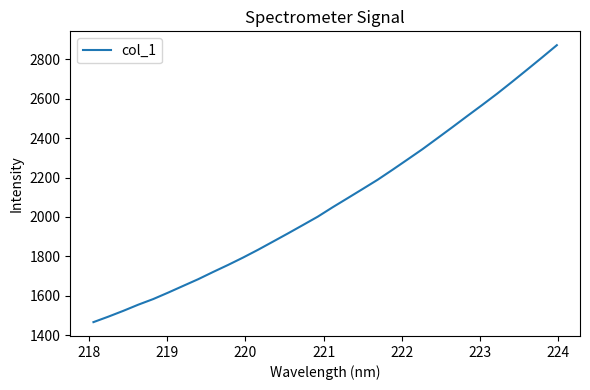

What is the smallest value displayed?

1467.2